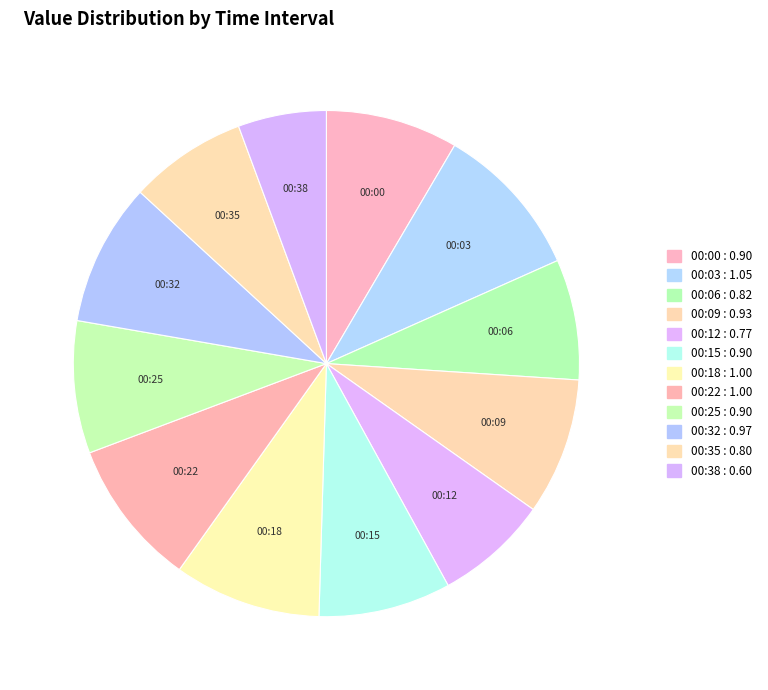

Count the number of slices in the pie.

12